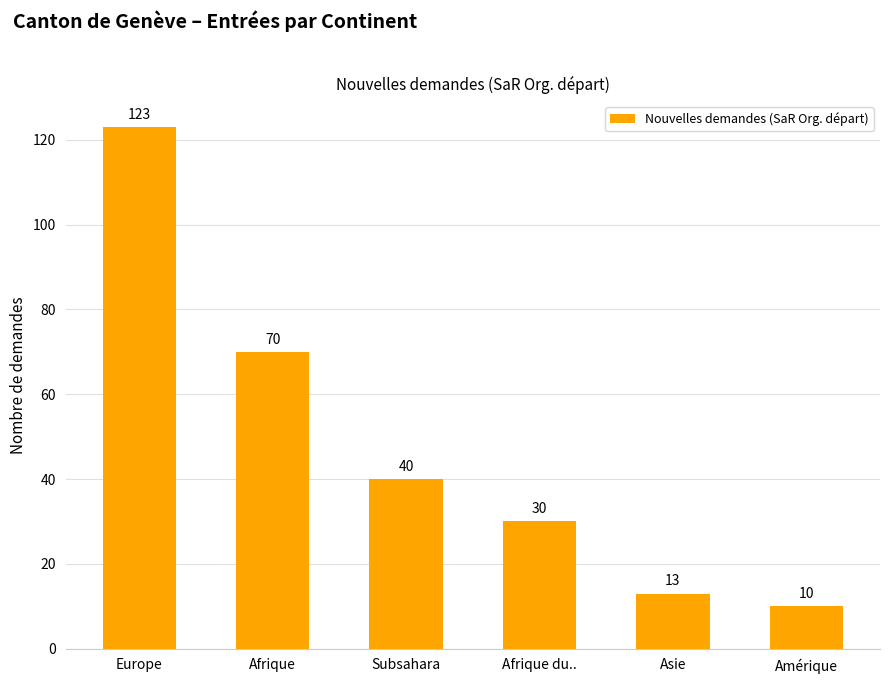

List the labels in order of value, smallest first.

Amérique, Asie, Afrique du.., Subsahara, Afrique, Europe